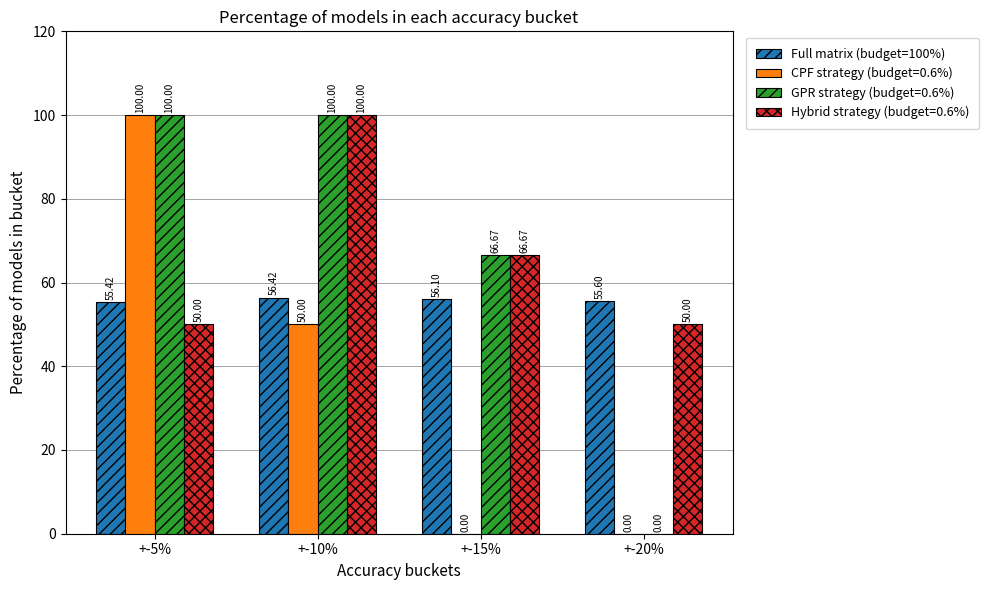

Is the value of Hybrid strategy (budget=0.6%) at +-15% greater than the value of CPF strategy (budget=0.6%) at +-15%?

Yes